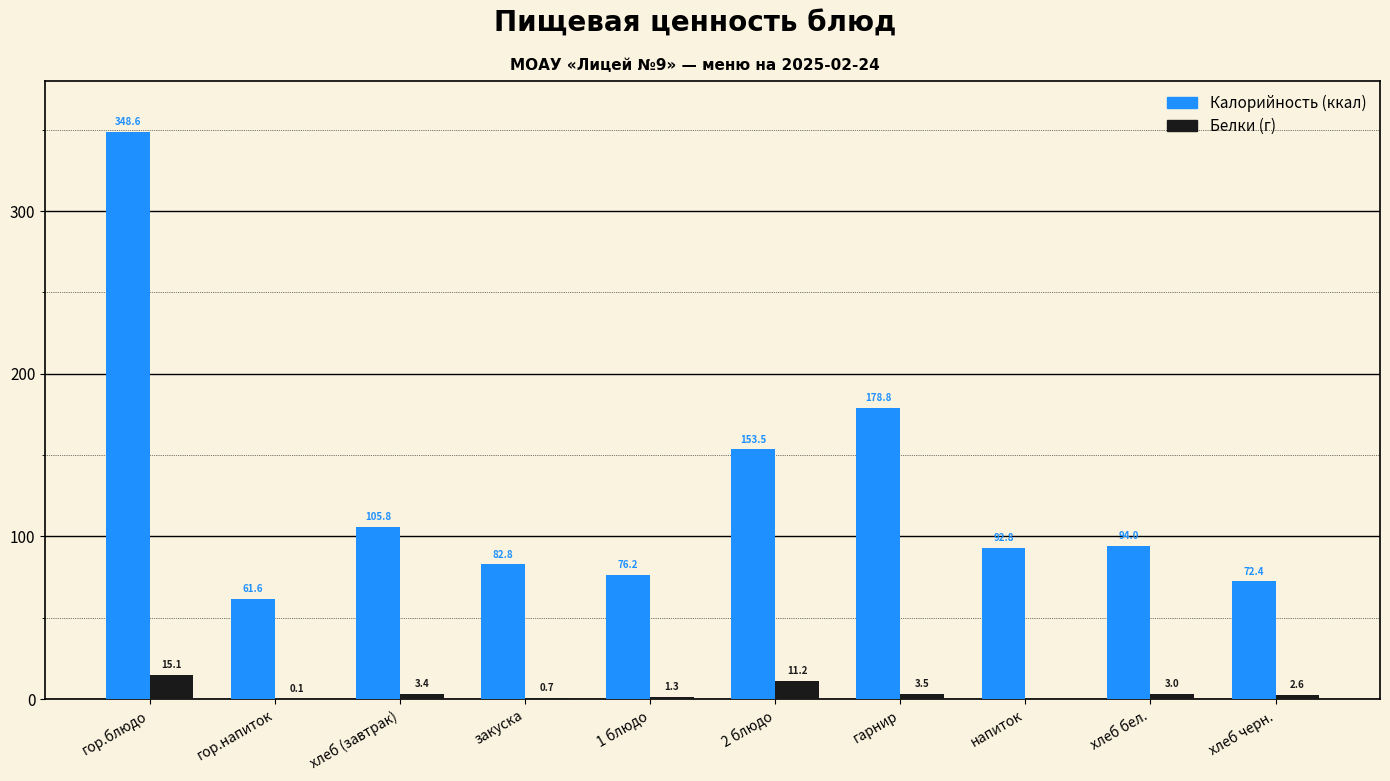

What is the total value across all series at 2 блюдо?

164.7